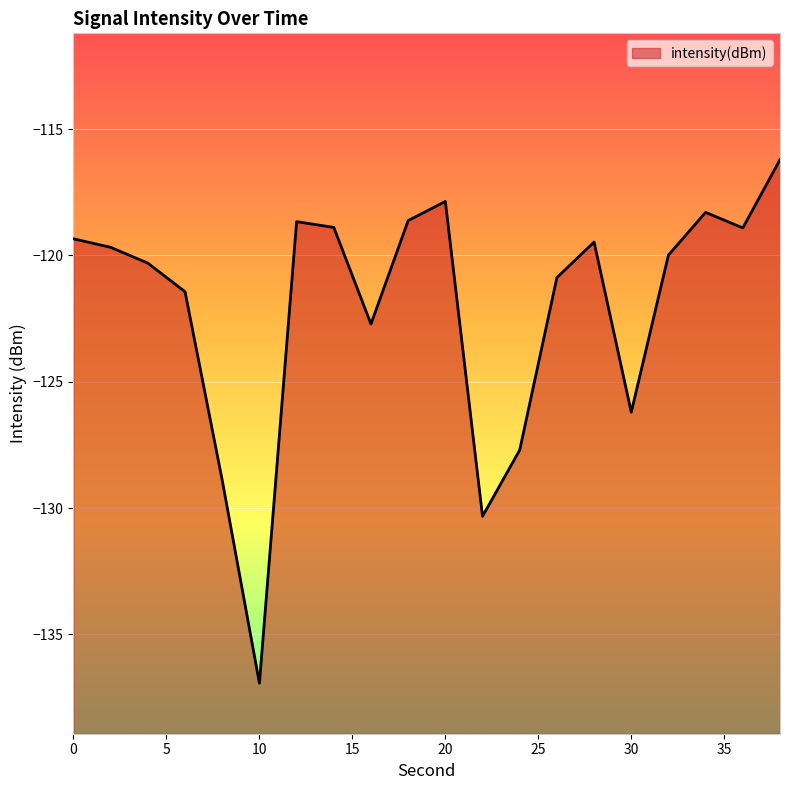

What is the approximate value at 0?

-119.3